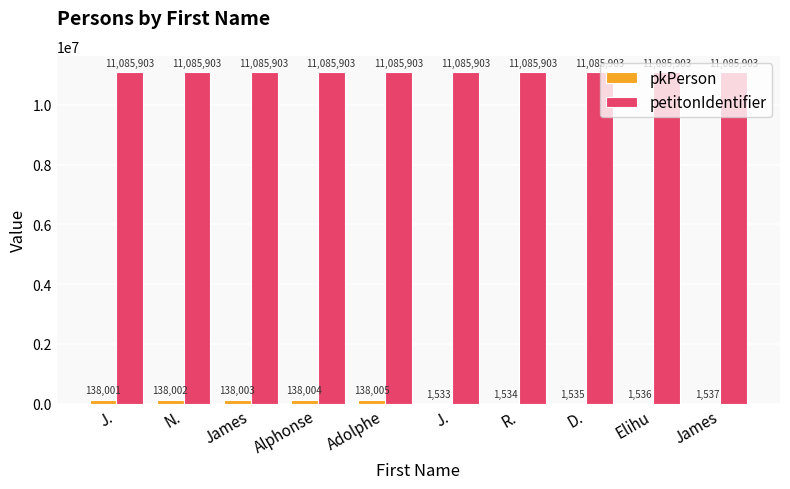

How many data points does each series have?

10